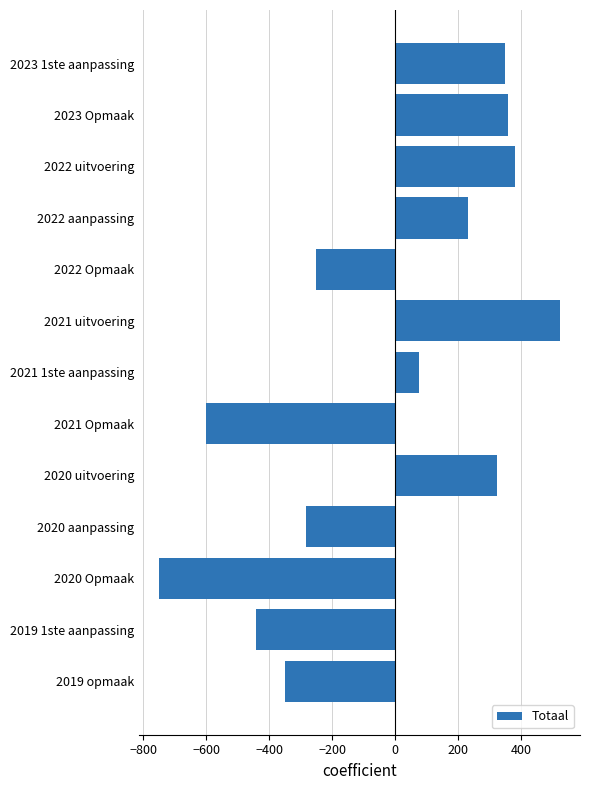

How many bars are there in total?

13